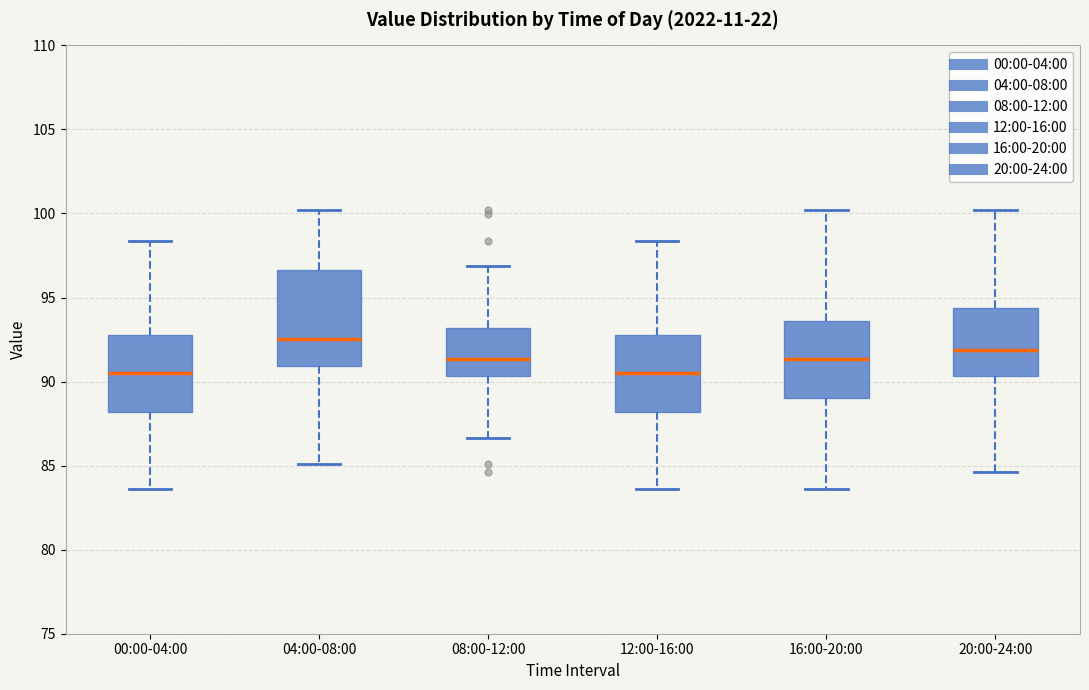

Reading left to right, transcribe this box plot: for each box, give where its median line is, the range the box spans, and where its two whiskers end, as read against the y-axis. The values are not printed on the chart, so give them approximately, as read against the axis.

00:00-04:00: median 90.5, box 88.0 to 93.0, whiskers 83.5 to 98.5
04:00-08:00: median 92.5, box 91.0 to 96.5, whiskers 85.0 to 100.0
08:00-12:00: median 91.5, box 90.5 to 93.0, whiskers 86.5 to 97.0
12:00-16:00: median 90.5, box 88.0 to 93.0, whiskers 83.5 to 98.5
16:00-20:00: median 91.5, box 89.0 to 93.5, whiskers 83.5 to 100.0
20:00-24:00: median 92.0, box 90.5 to 94.5, whiskers 84.5 to 100.0